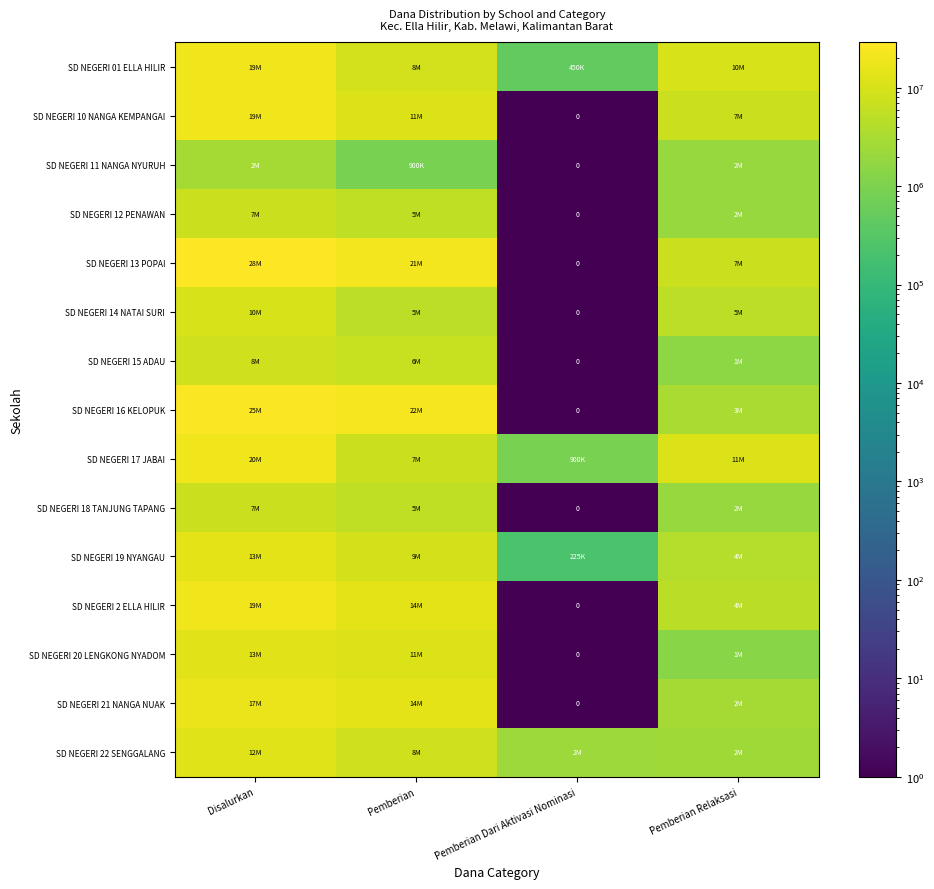

List the labels in order of SD NEGERI 22 SENGGALANG value, largest first.

Disalurkan, Pemberian, Pemberian Relaksasi, Pemberian Dari Aktivasi Nominasi